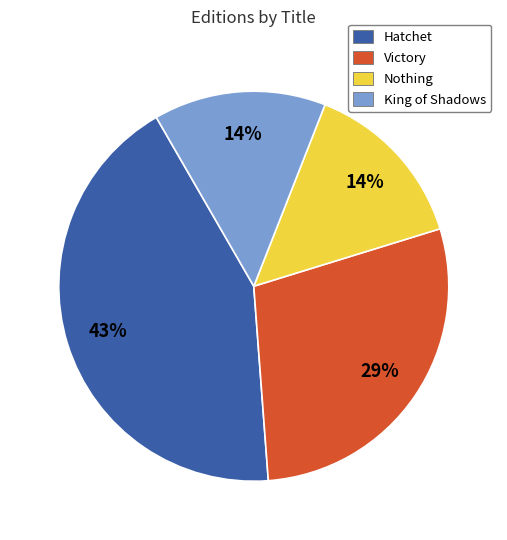

True or false: King of Shadows accounts for 26% of the total.

False